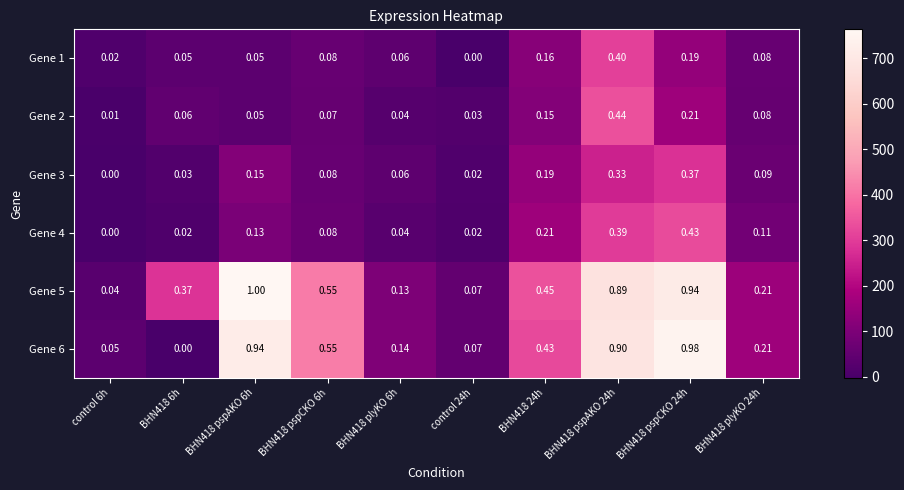

What is the greatest value displayed?

764.0